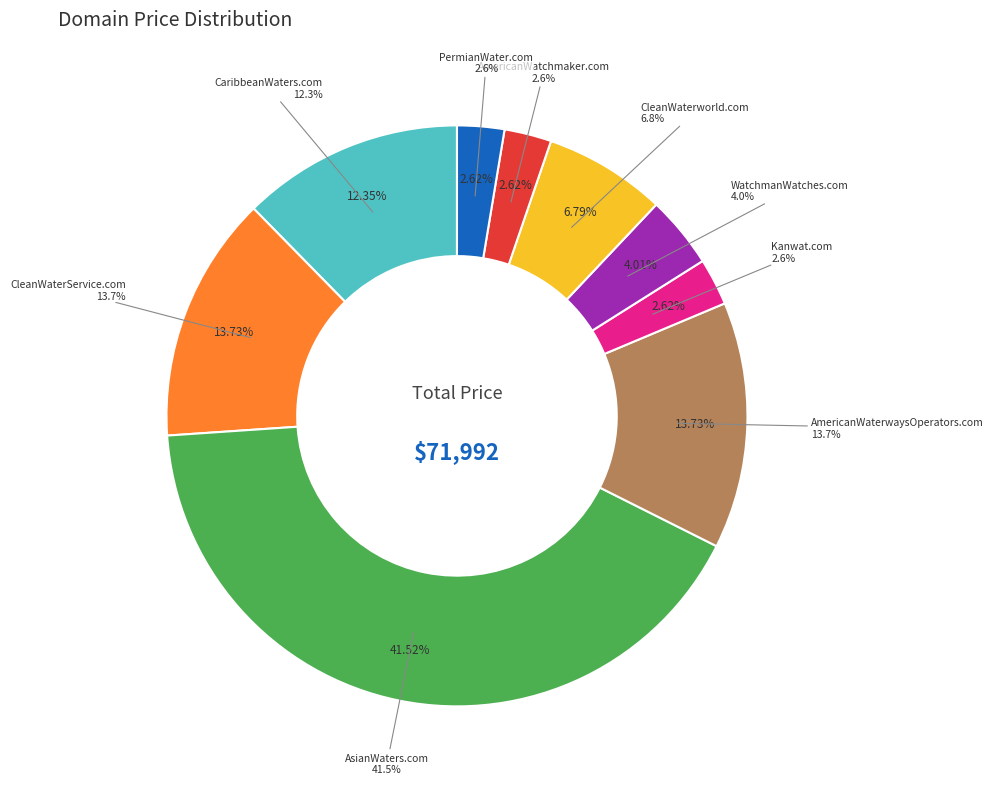

Is CaribbeanWaters.com the majority of the pie?

No